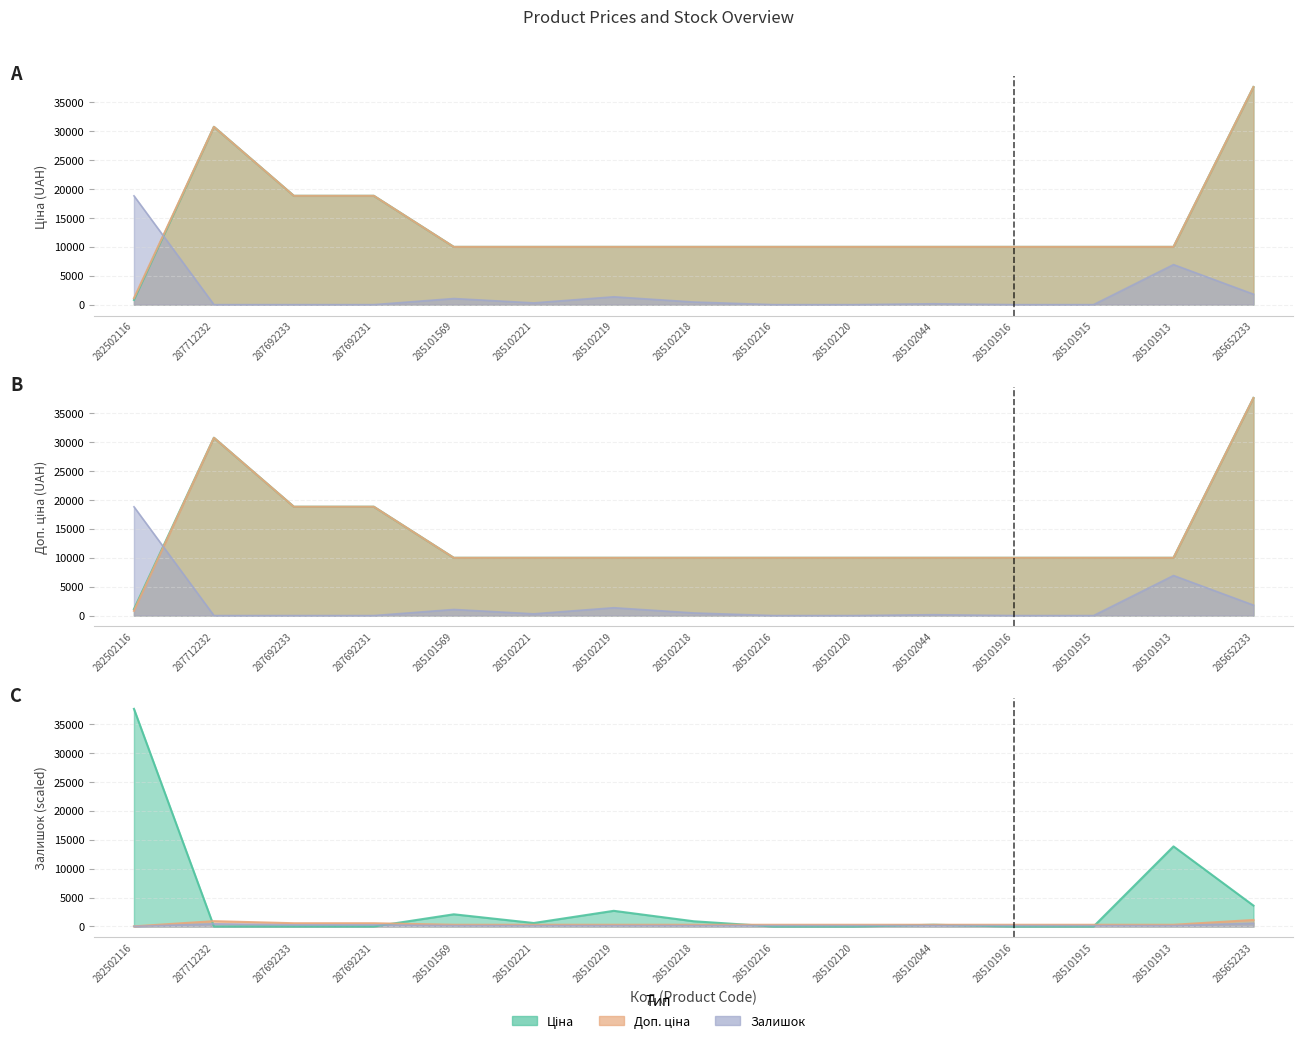

Reading left to right, transcribe all the data shown in this chart.

Ціна: 818.5	30717.1	18796.8	18796.8	9975.0	9975.0	9975.0	9975.0	9975.0	9975.0	9975.0	9975.0	9975.0	9975.0	37593.6
Доп. ціна: 16.6	460.8	282.0	282.0	149.6	149.6	149.6	149.6	149.6	149.6	149.6	149.6	149.6	149.6	563.9
Залишок: 18796.8	0.0	0.0	0.0	1052.6	300.7	1353.4	451.1	0.0	0.0	150.4	0.0	0.0	6917.2	1804.5